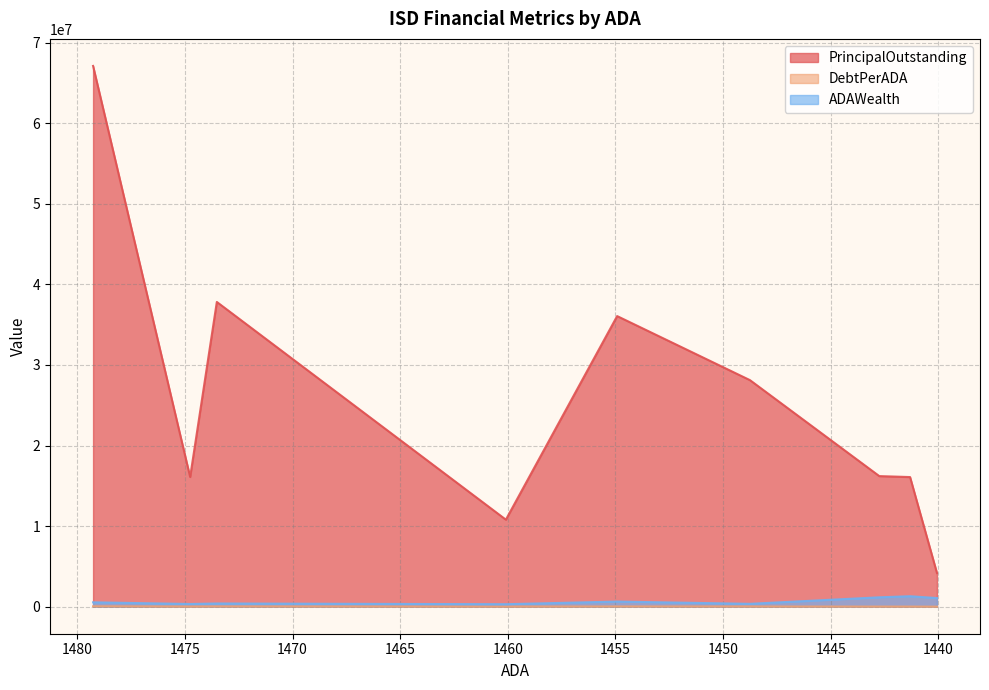

Which series has the widest spread of values?

PrincipalOutstanding